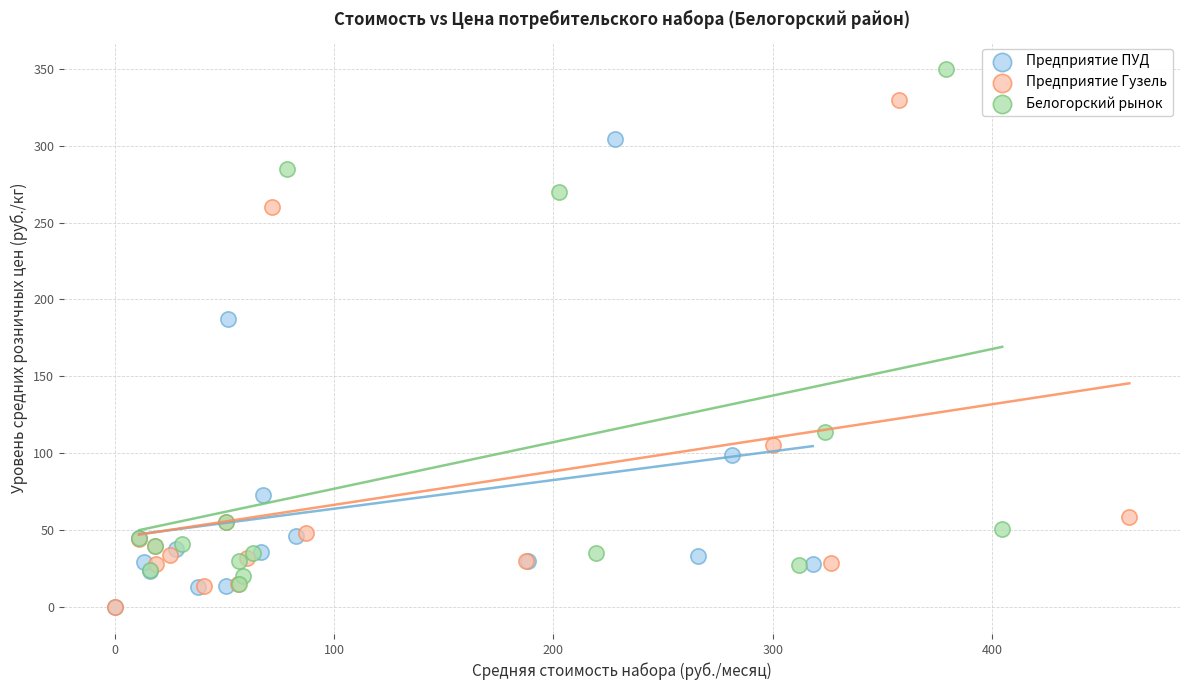

Which series contains the highest Y value?

Белогорский рынок